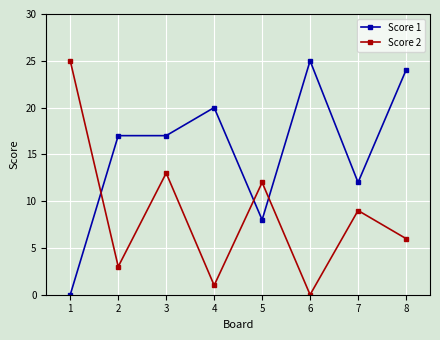

The Score 1 series shows 8 at 5. True or false?

True